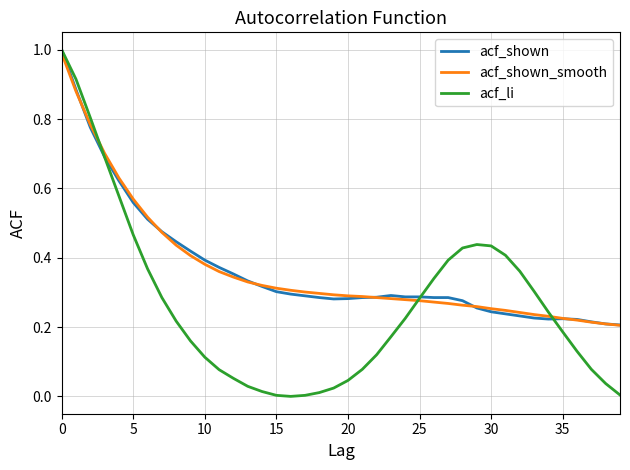

What is the highest value of the acf_shown series?

1.0